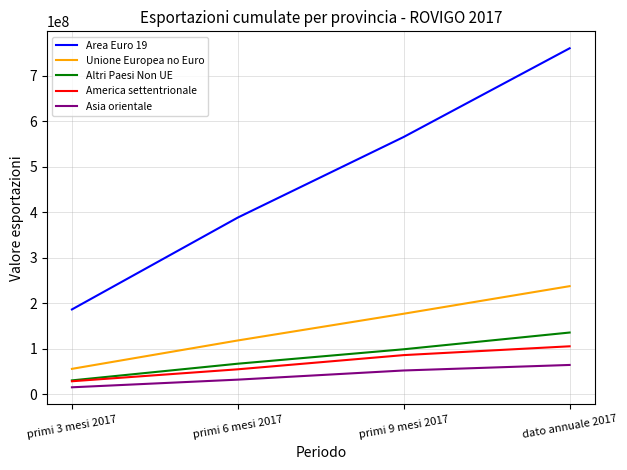

Which category has the lowest value across all series?

primi 3 mesi 2017